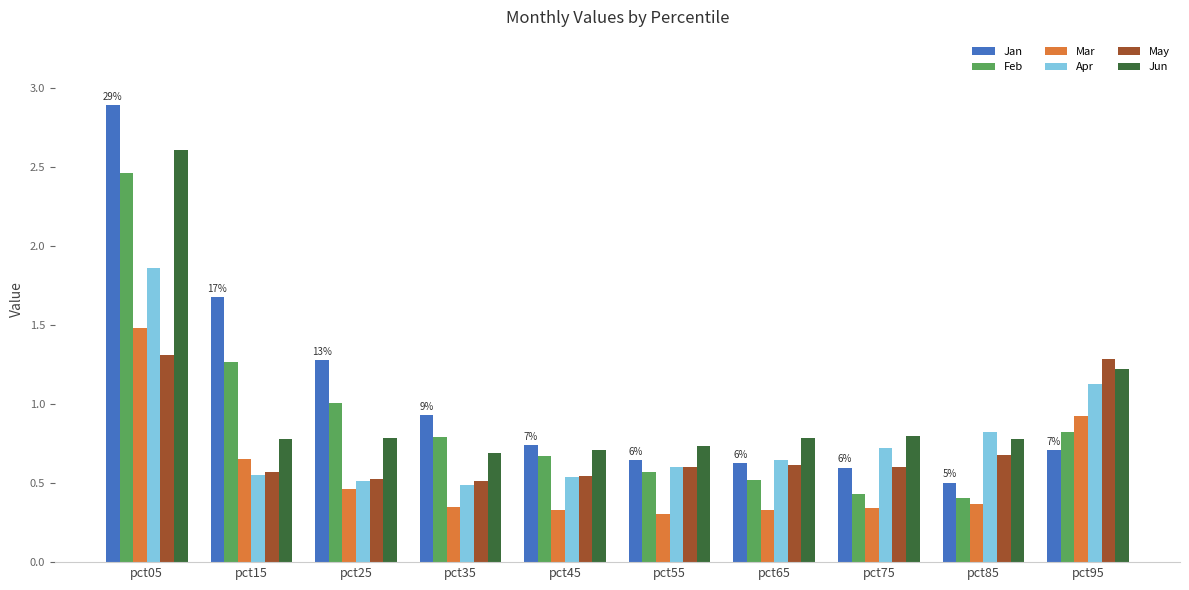

Count the number of data series in this chart.

6